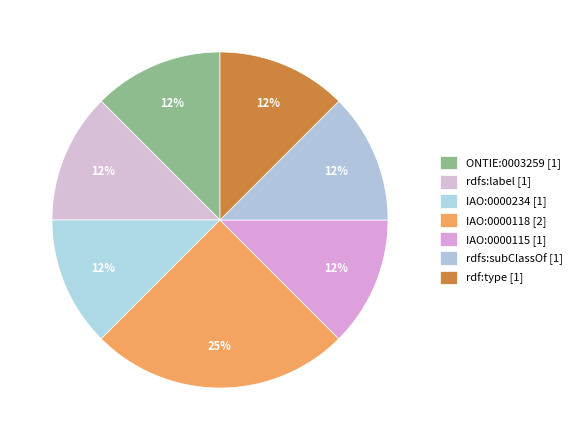

How many slices are in this pie chart?

7